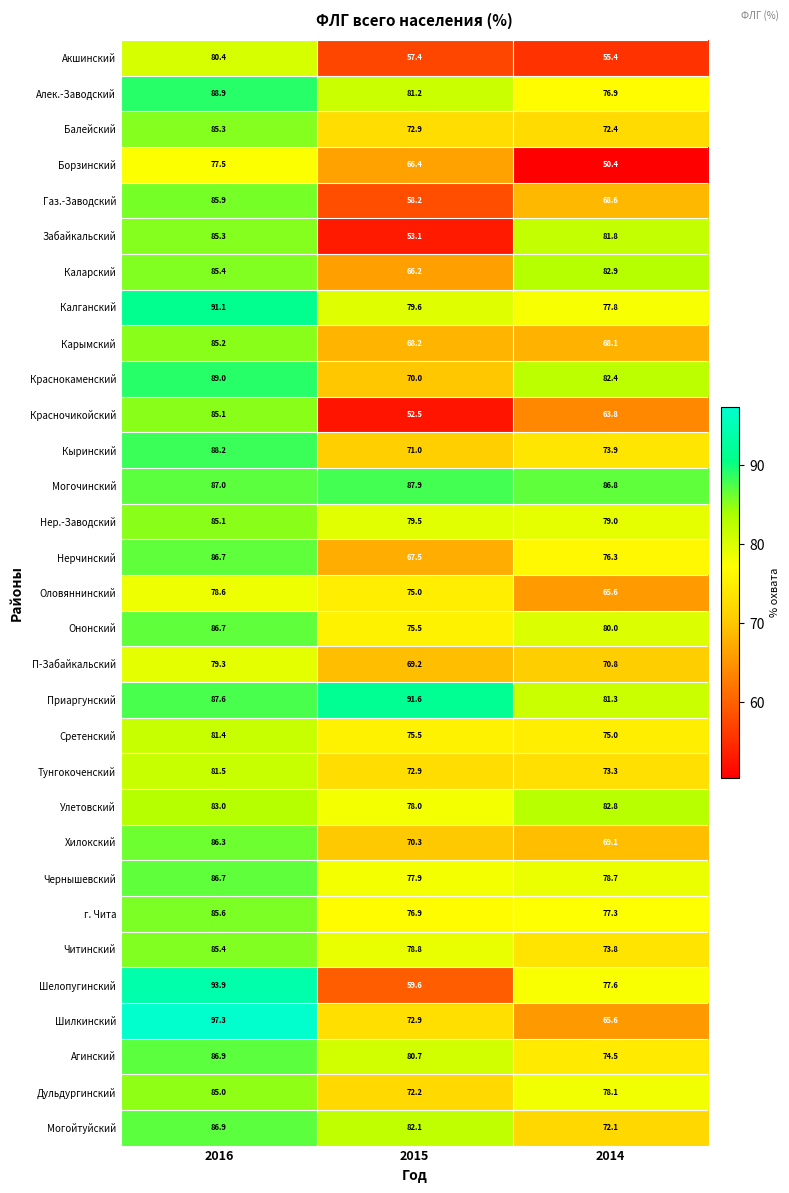

Is it true that П-Забайкальский equals 79.3 at 2016?

True